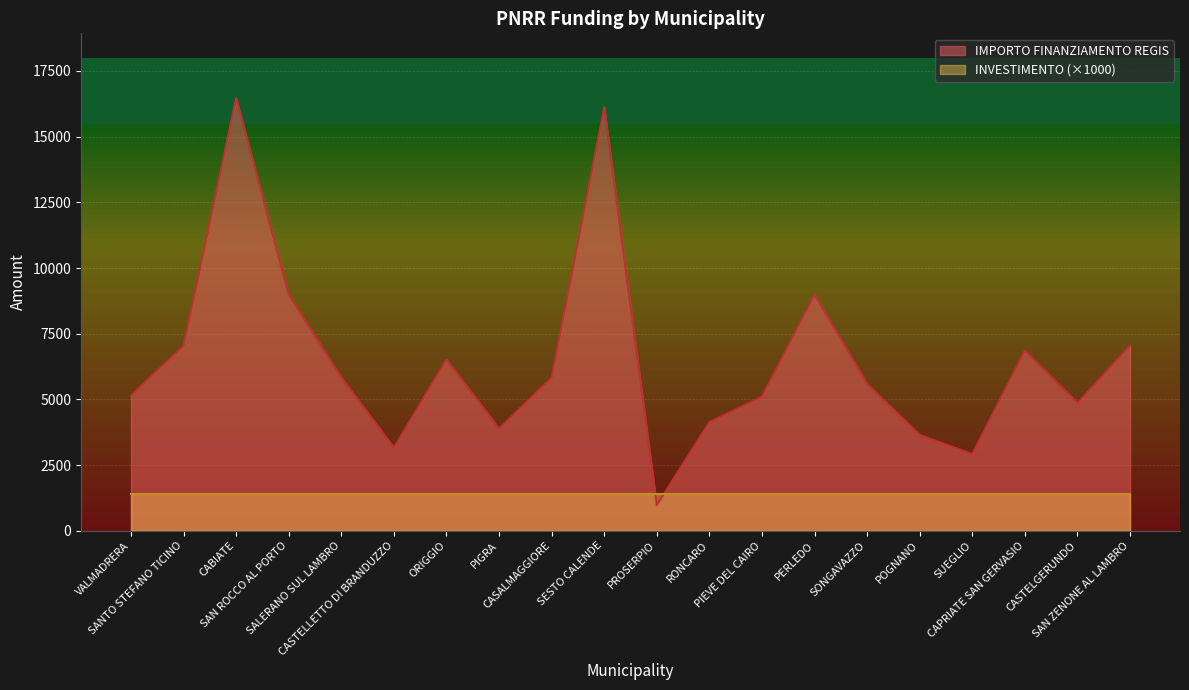

What is the change in value from VALMADRERA to PIGRA?

-1257